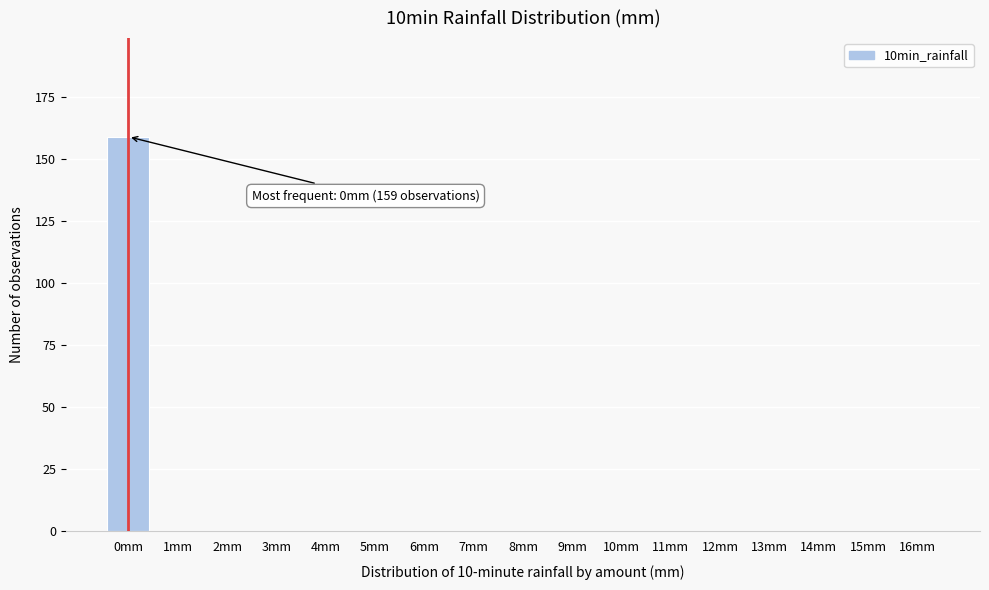

Reading left to right, extract all data points from this chart.

0mm=159	1mm=0	2mm=0	3mm=0	4mm=0	5mm=0	6mm=0	7mm=0	8mm=0	9mm=0	10mm=0	11mm=0	12mm=0	13mm=0	14mm=0	15mm=0	16mm=0